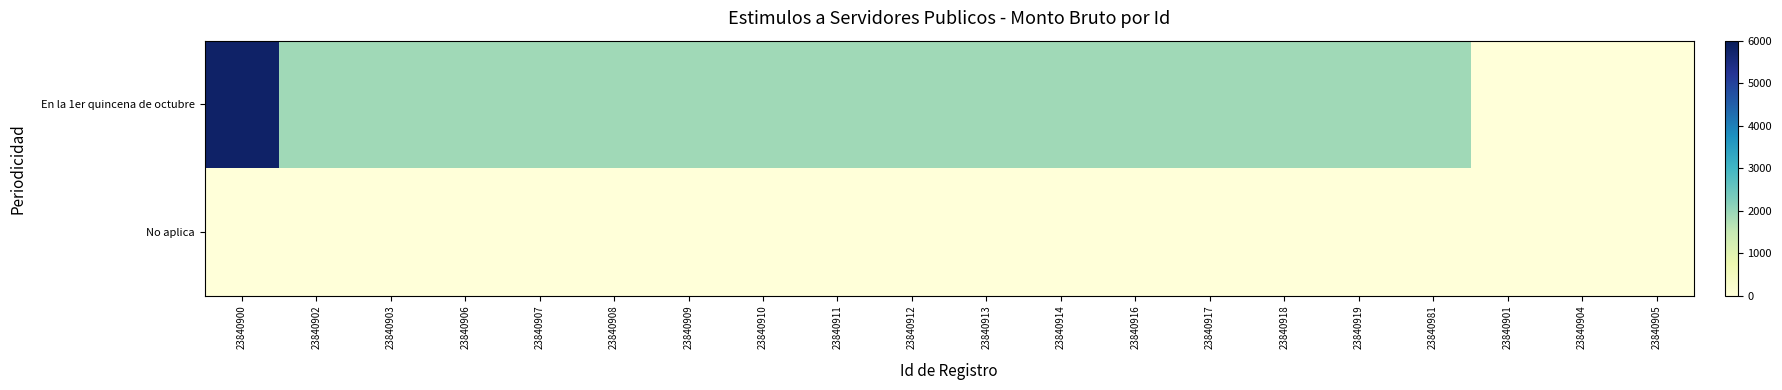

Between 23840914 and 23840912, which is larger?

23840914